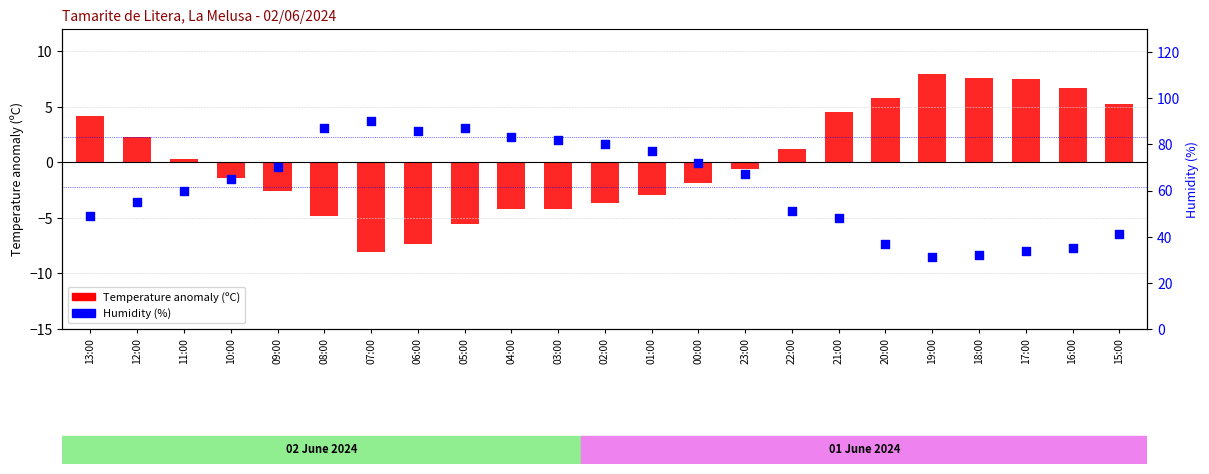

At how many categories does at least one series exceed 73?

8